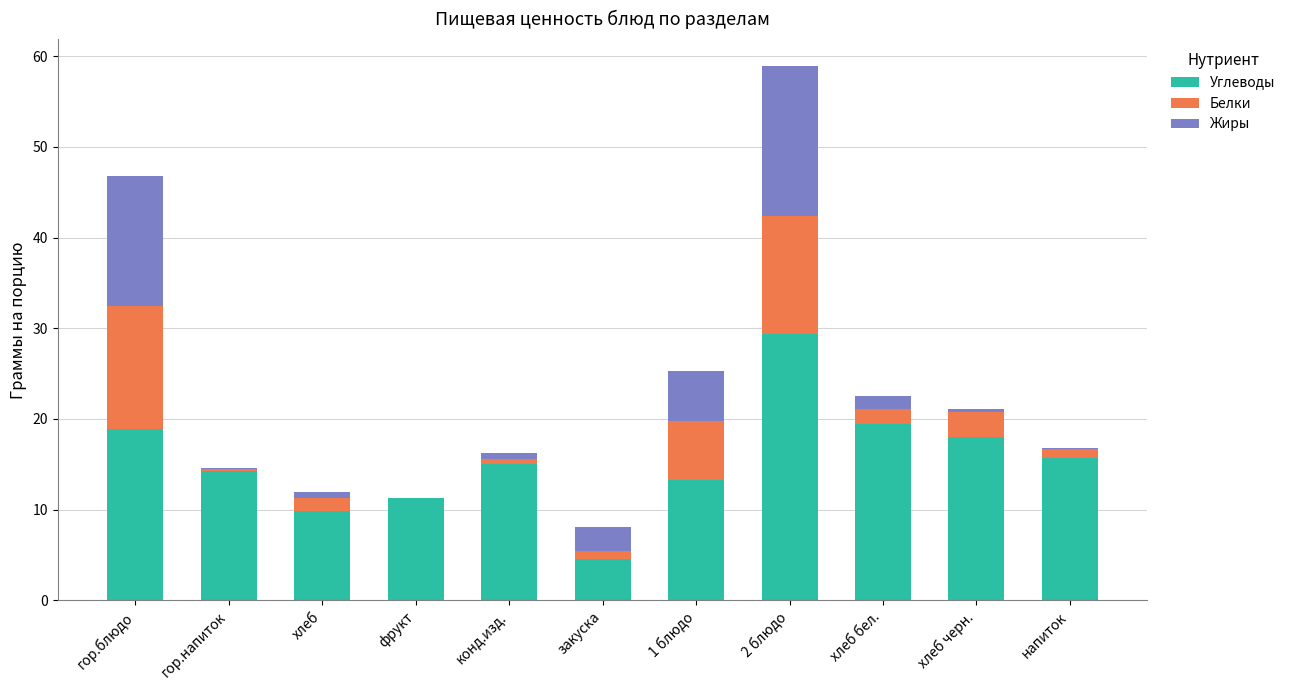

What is the total value across all series at гор.блюдо?

46.8